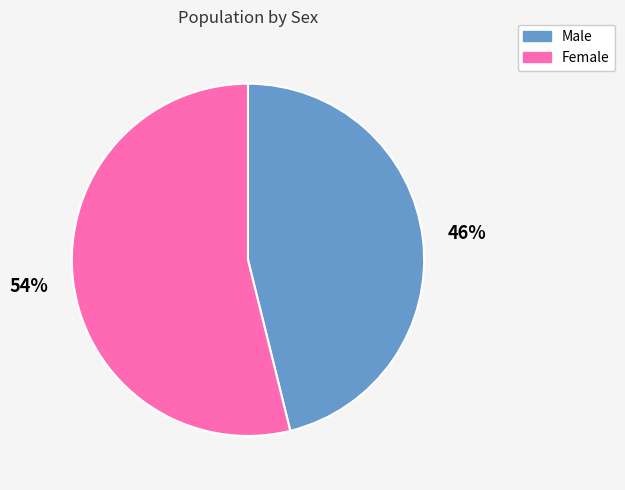

Which category has the biggest portion of the pie?

Female